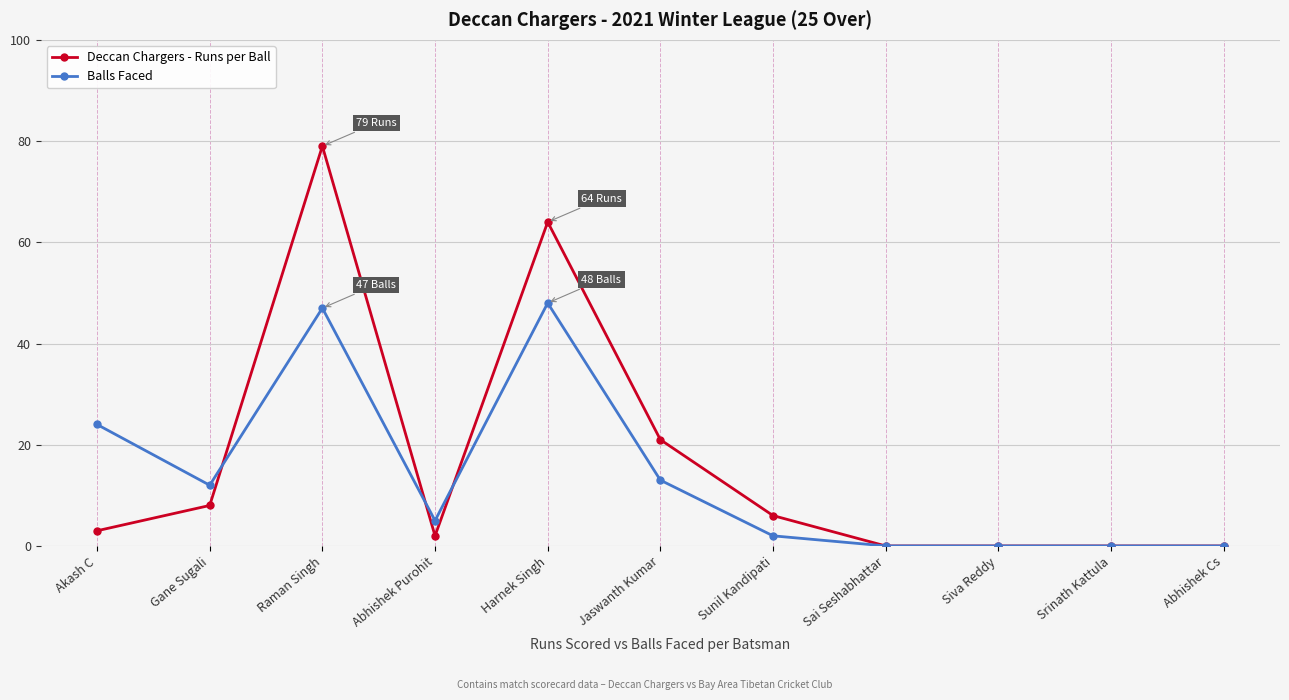

The Balls Faced series shows 0 at Siva Reddy. True or false?

True